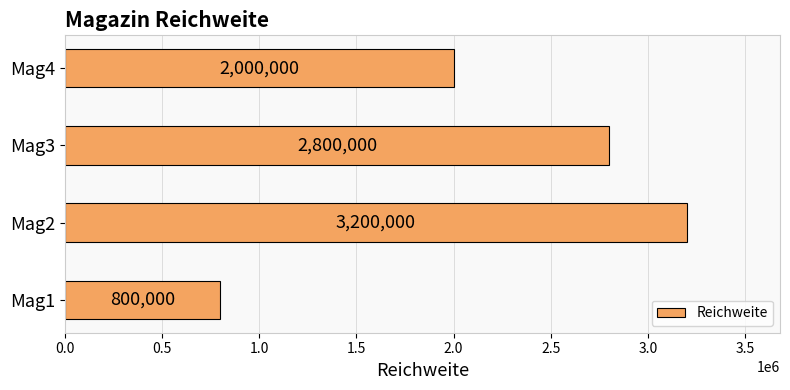

How many data points are less than 2800000?

2